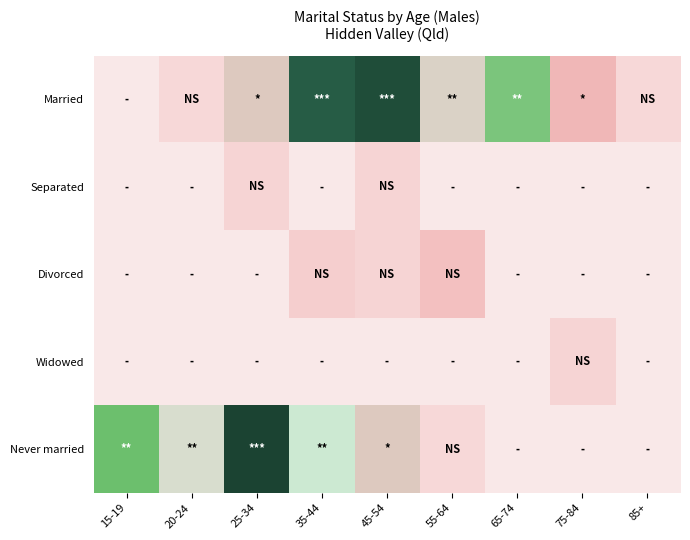

Reading left to right, list all the values displayed in this chart.

Married: 15-19=0	20-24=3	25-34=19	35-44=40	45-54=43	55-64=20	65-74=28	75-84=10	85+=3
Separated: 15-19=0	20-24=0	25-34=4	35-44=0	45-54=4	55-64=0	65-74=0	75-84=0	85+=0
Divorced: 15-19=0	20-24=0	25-34=0	35-44=5	45-54=4	55-64=8	65-74=0	75-84=0	85+=0
Widowed: 15-19=0	20-24=0	25-34=0	35-44=0	45-54=0	55-64=0	65-74=0	75-84=4	85+=0
Never married: 15-19=29	20-24=21	25-34=45	35-44=23	45-54=19	55-64=3	65-74=0	75-84=0	85+=0